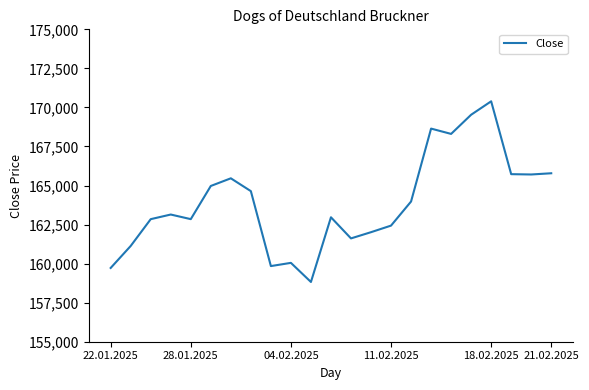

What is the smallest value displayed?

158825